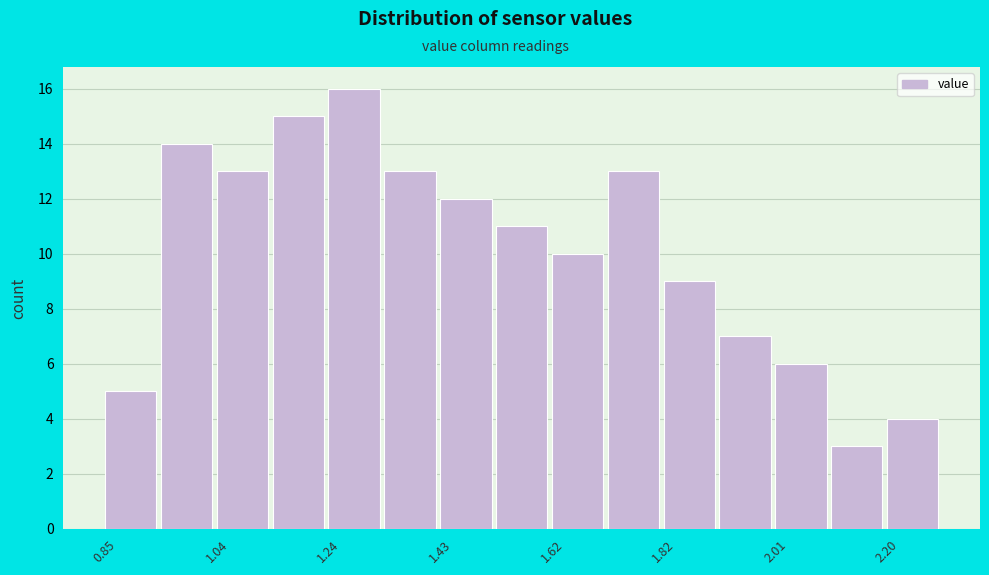

Over which range of the x-axis is the bar tallest?

1.24 to 1.34